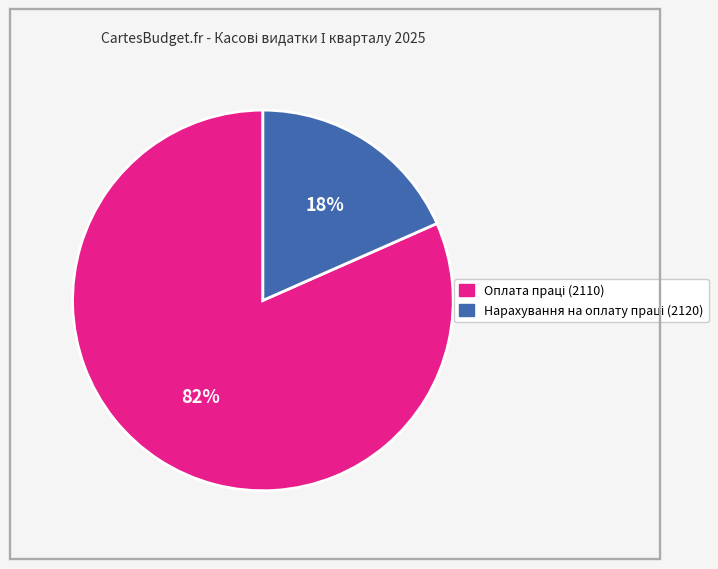

True or false: Оплата праці (2110) accounts for 90% of the total.

False